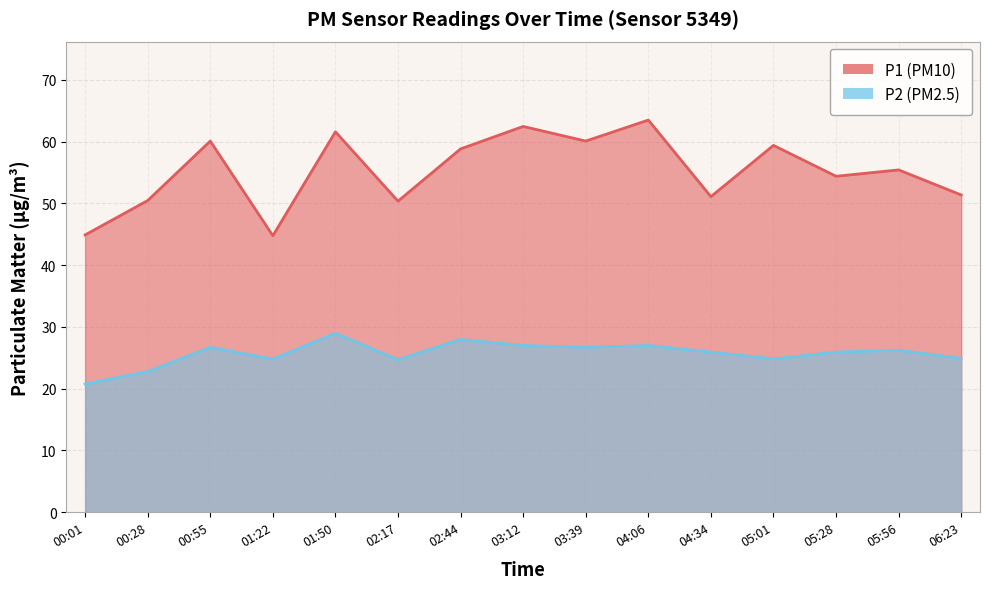

Is it true that P2 equals 27.0 at 03:12?

True